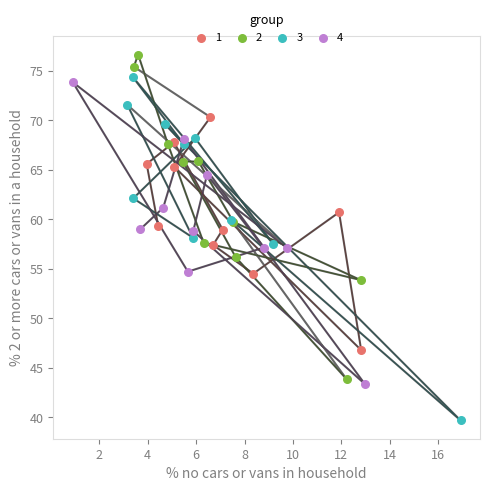

Which series has the largest Y range (max minus min)?

3